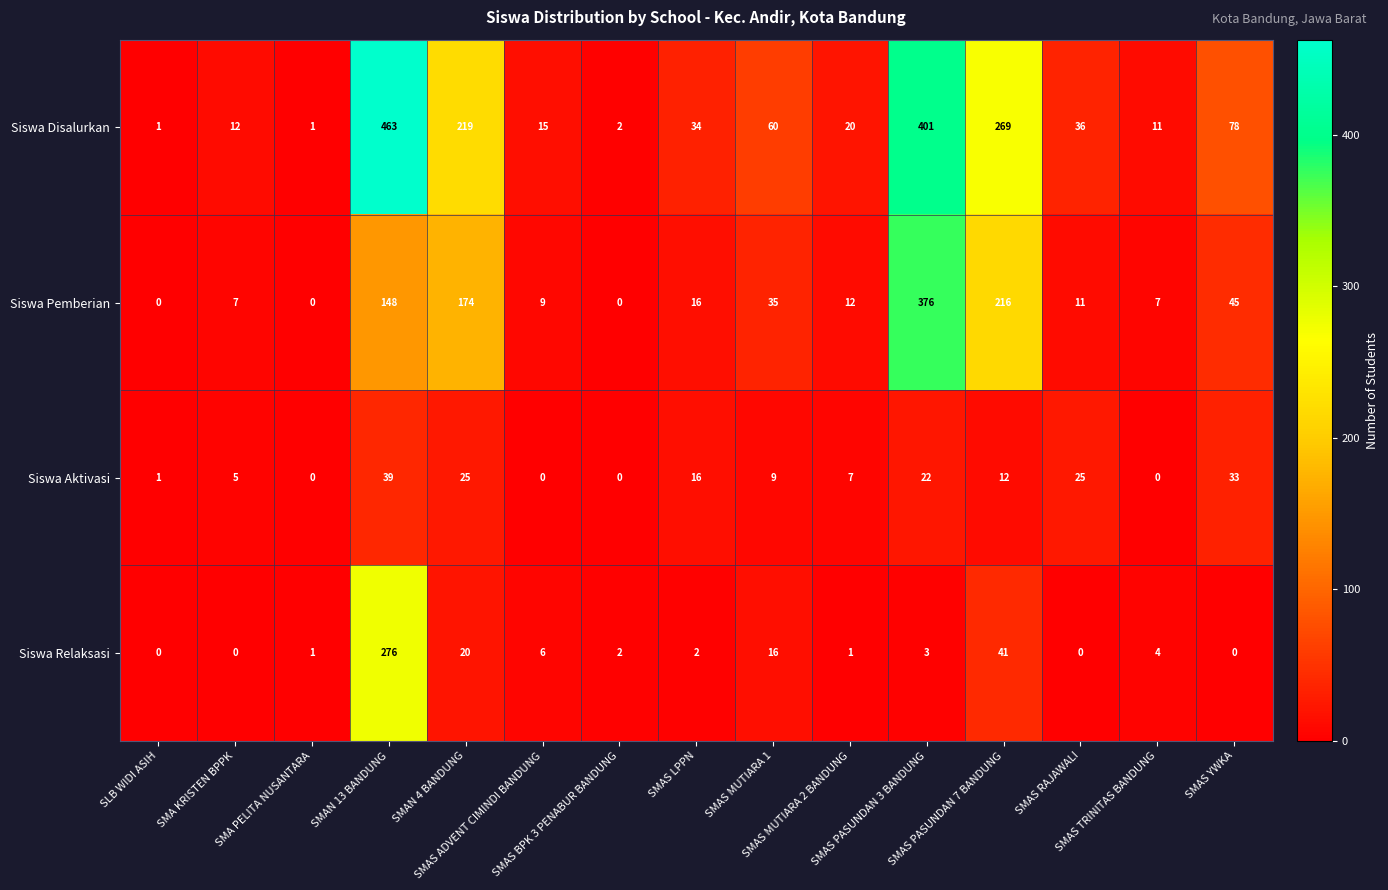

What is the total value across all series at SMAS TRINITAS BANDUNG?

22